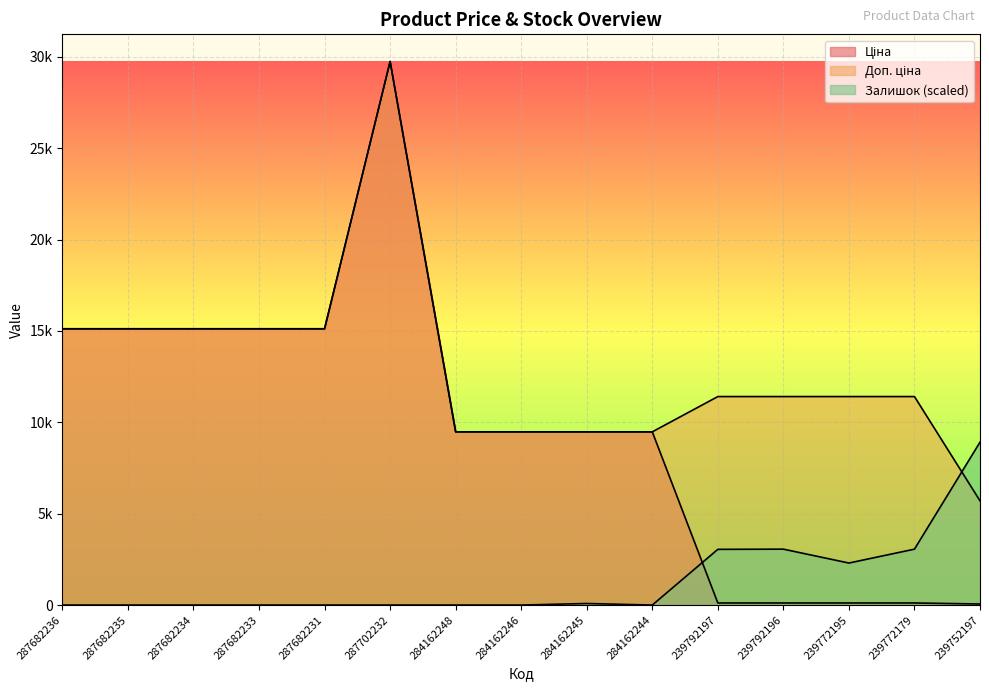

Rank the series at 284162248 from lowest to highest value.

Залишок, Ціна, Доп. ціна